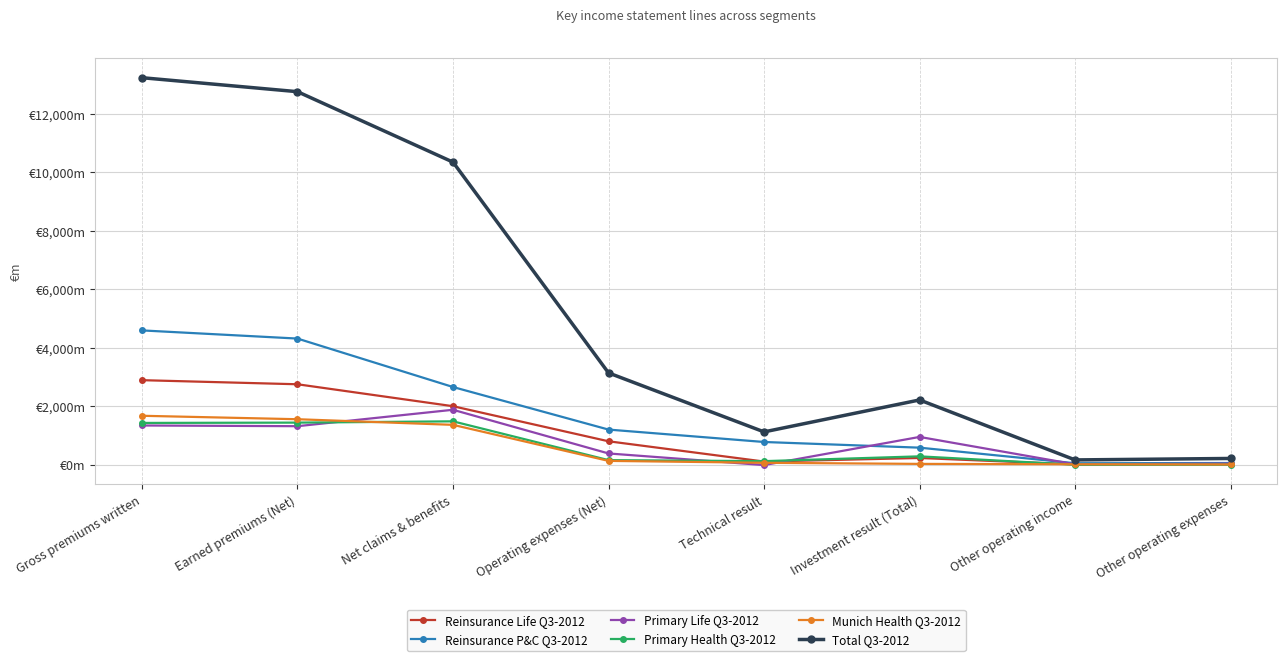

Reading right to left, extract all data points from this chart.

Reinsurance Life Q3-2012: 22	19	237	115	808	2007	2757	2897
Reinsurance P&C Q3-2012: 65	58	590	784	1208	2663	4319	4598
Primary Life Q3-2012: 43	20	957	-5	392	1885	1324	1348
Primary Health Q3-2012: 8	7	293	129	164	1490	1446	1435
Munich Health Q3-2012: 15	22	35	73	138	1370	1562	1680
Total Q3-2012: 221	171	2221	1129	3145	10350	12758	13236